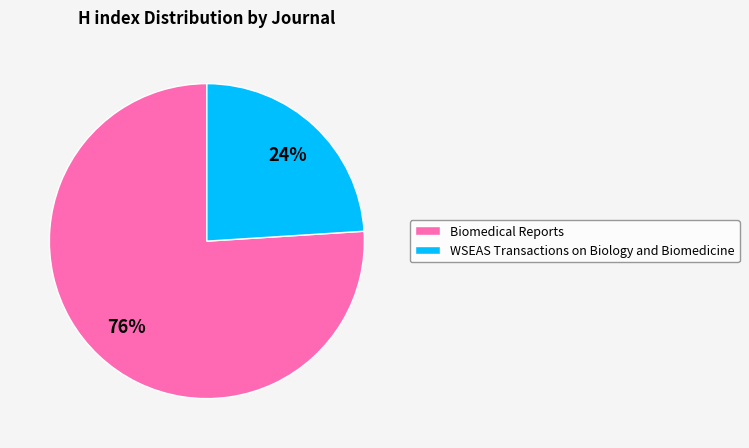

Is it true that WSEAS Transactions on Biology and Biomedicine is 24% of the pie?

True